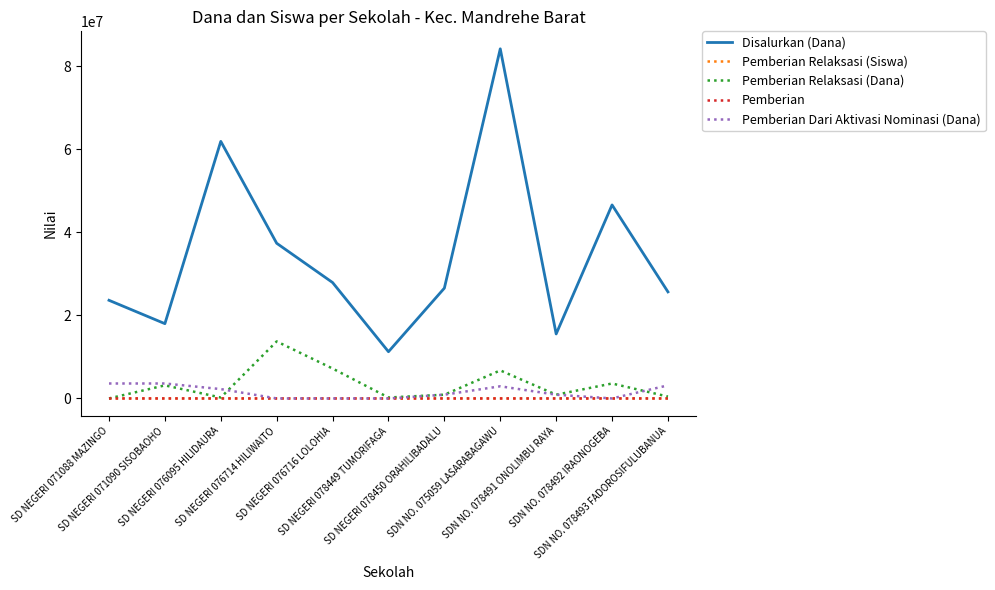

Which series has the widest spread of values?

Disalurkan (Dana)